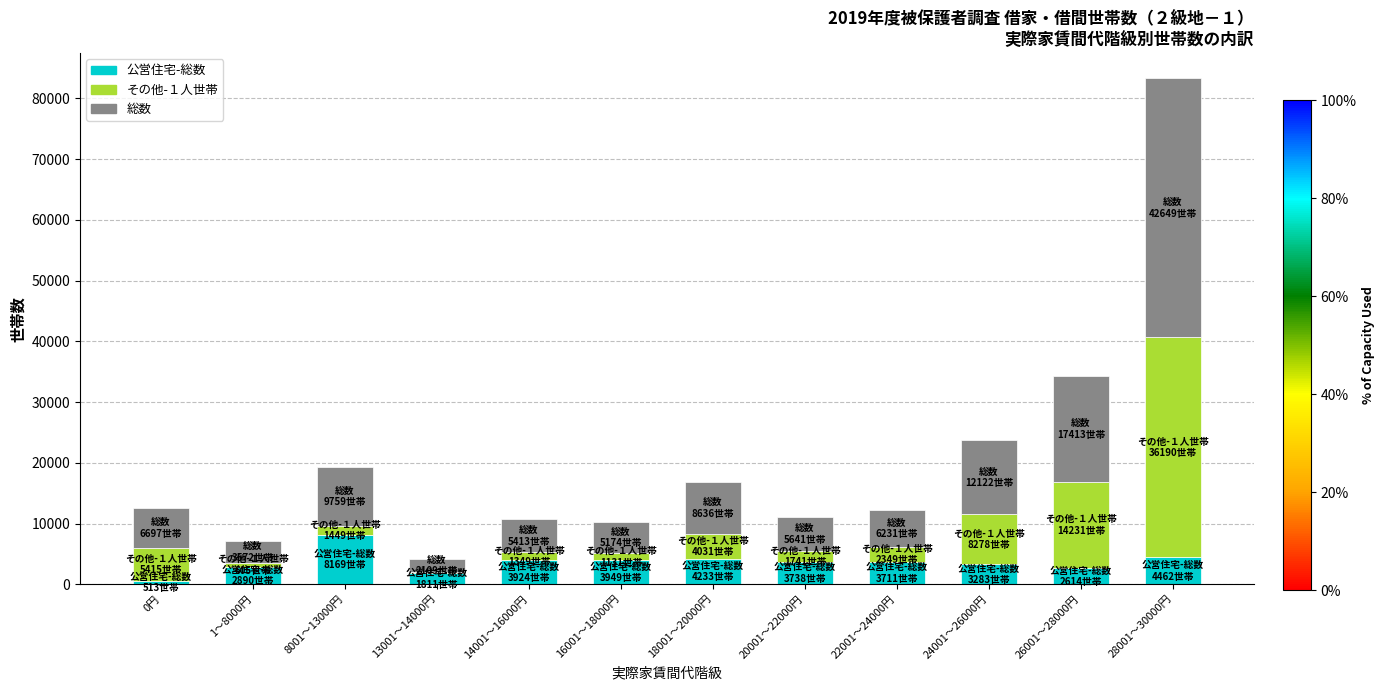

At which category is the sum across all series the highest?

28001～30000円